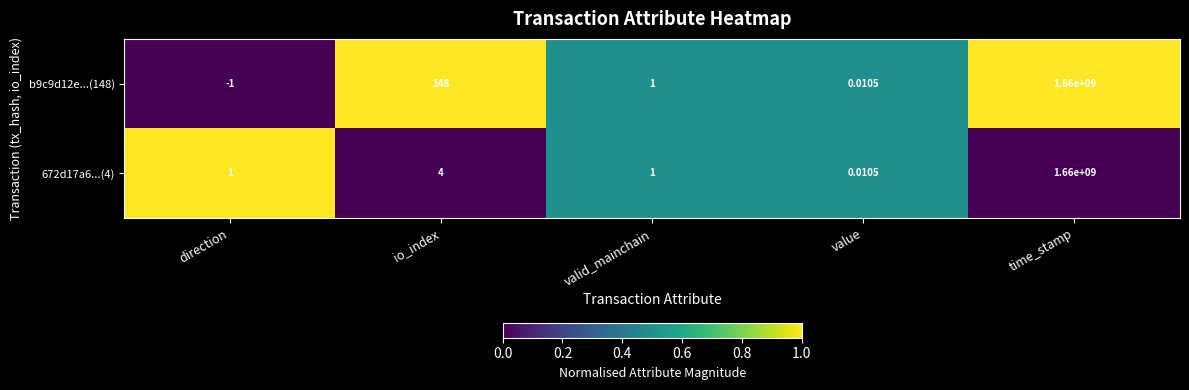

Which category has the highest value across all series?

time_stamp